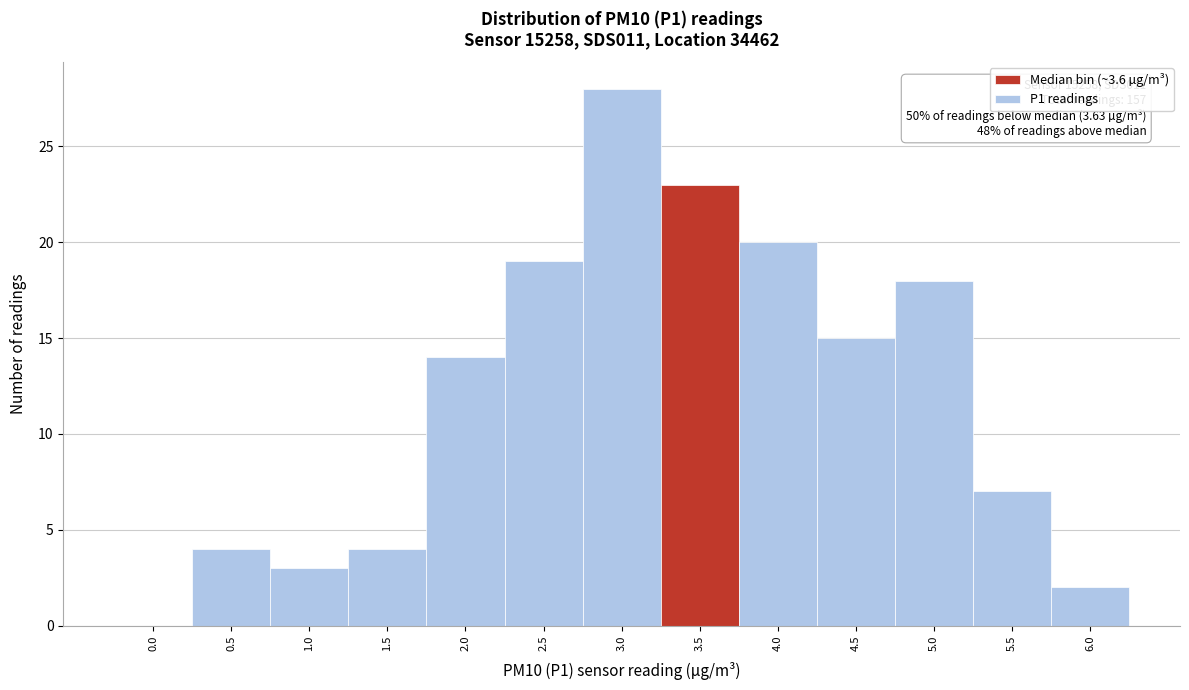

Reading left to right, transcribe all the data shown in this chart.

0.0=0	0.5=4	1.0=3	1.5=4	2.0=14	2.5=19	3.0=28	3.5=23	4.0=20	4.5=15	5.0=18	5.5=7	6.0=2